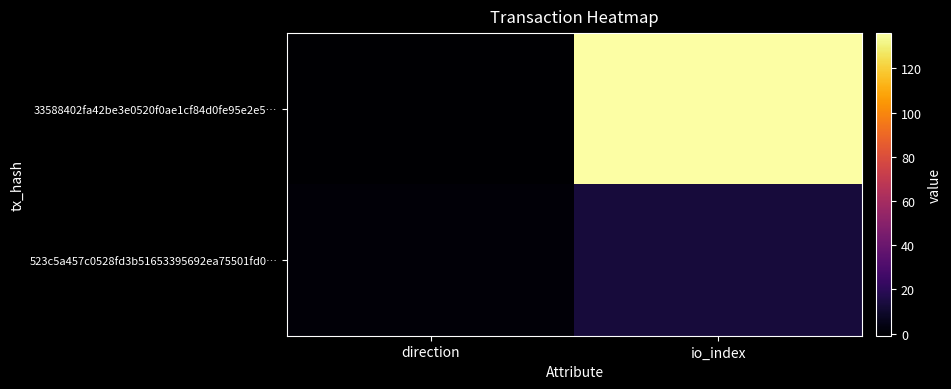

Which label corresponds to the smallest value in the chart?

direction